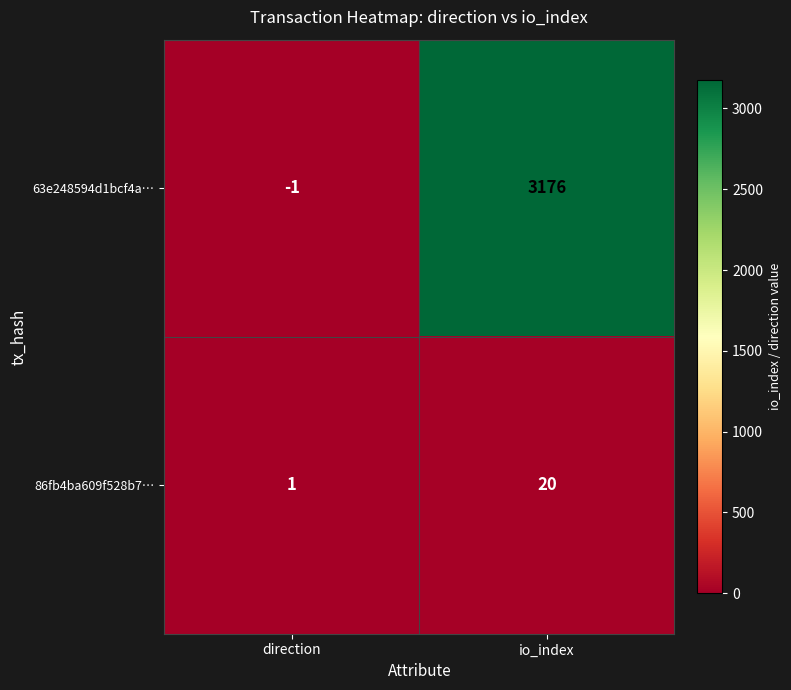

True or false: 86fb4ba609f528b7… has a value of 1 at direction.

True